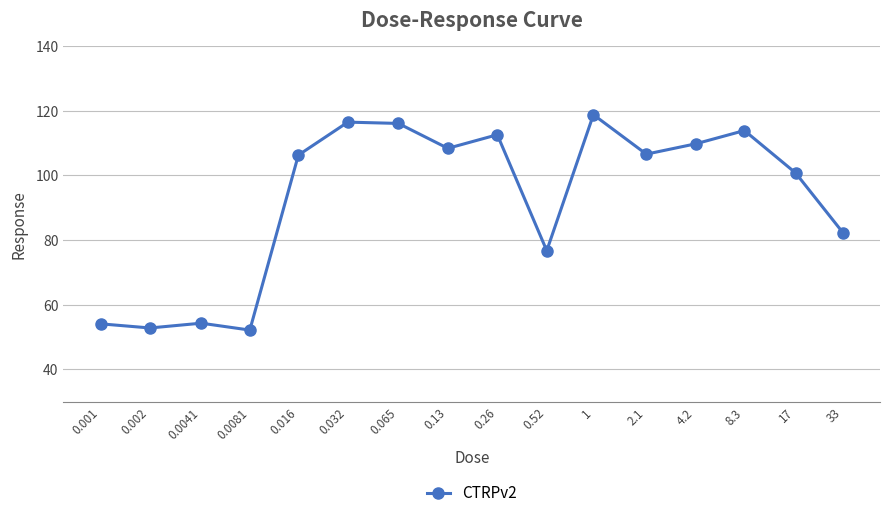

What is the greatest value displayed?

118.8